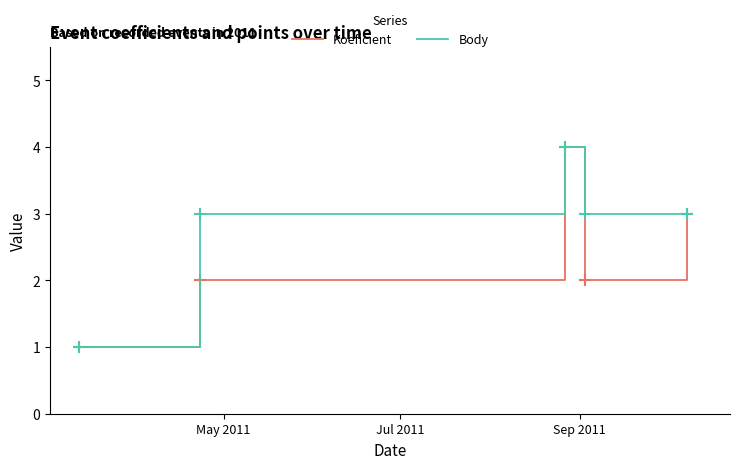

Which series has the largest total across all categories?

Body